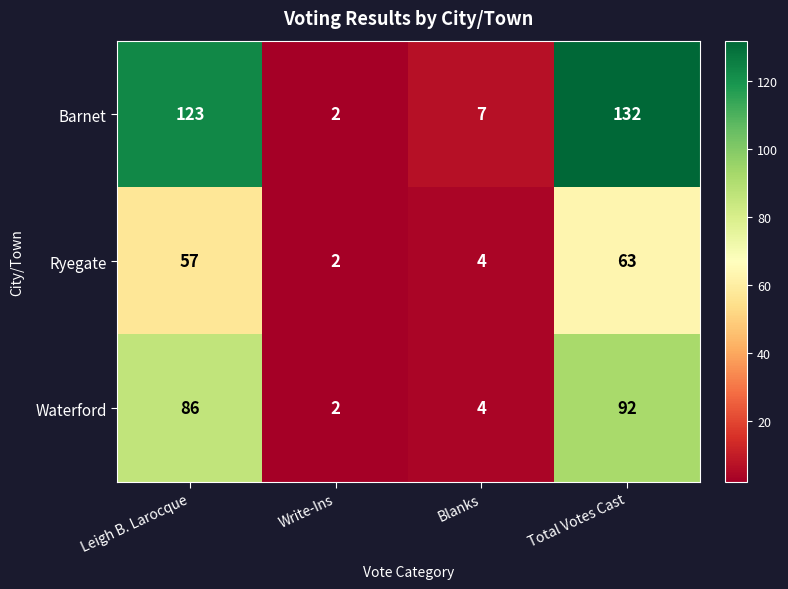

What is the difference between the maximum and minimum values in the Barnet series?

130